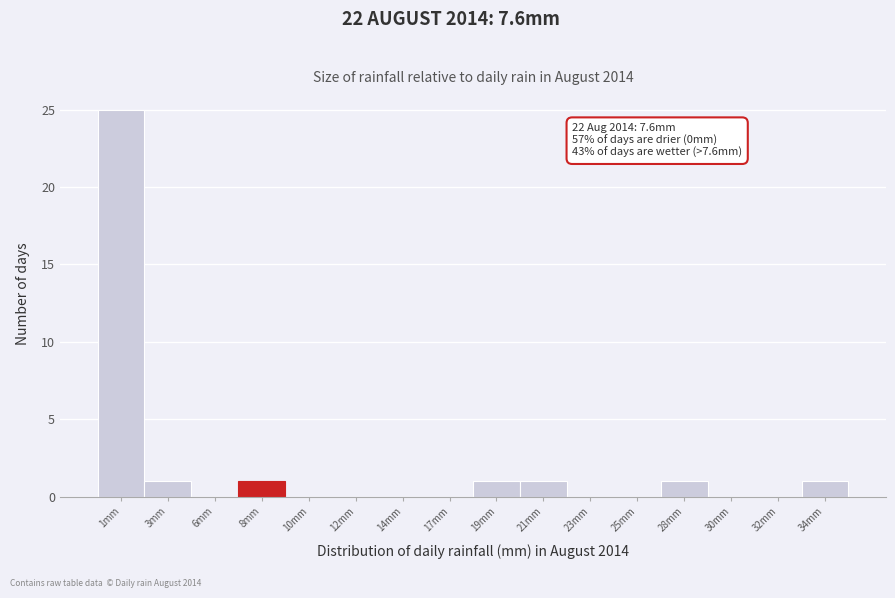

Reading left to right, what are all the values shown in this chart?

1mm=25	3mm=1	6mm=0	8mm=1	10mm=0	12mm=0	14mm=0	17mm=0	19mm=1	21mm=1	23mm=0	25mm=0	28mm=1	30mm=0	32mm=0	34mm=1